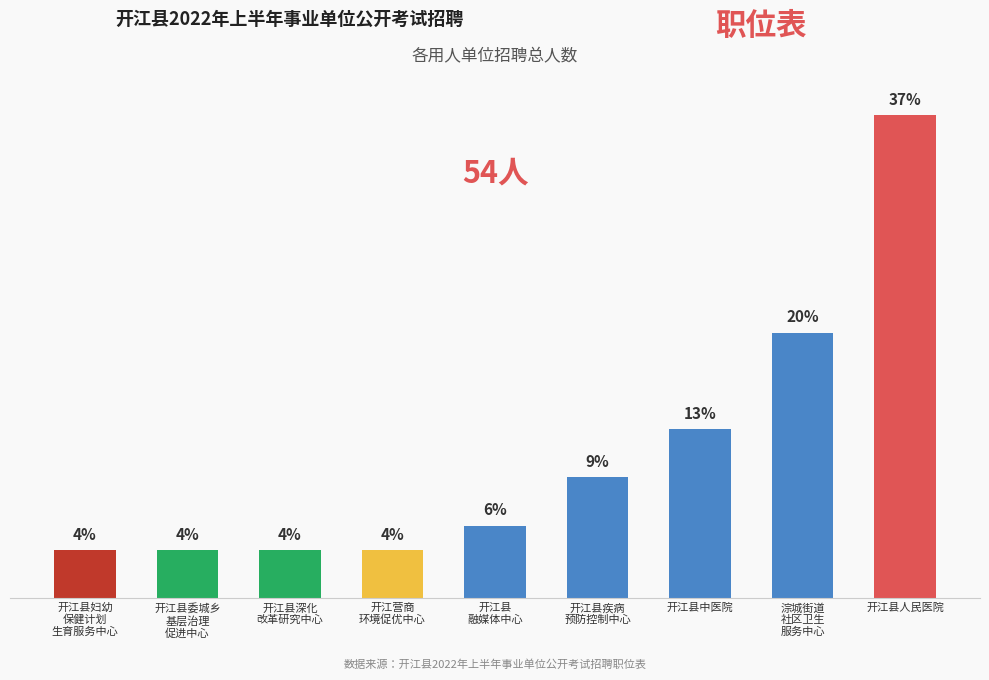

What is the difference between the second highest and second lowest values?

9